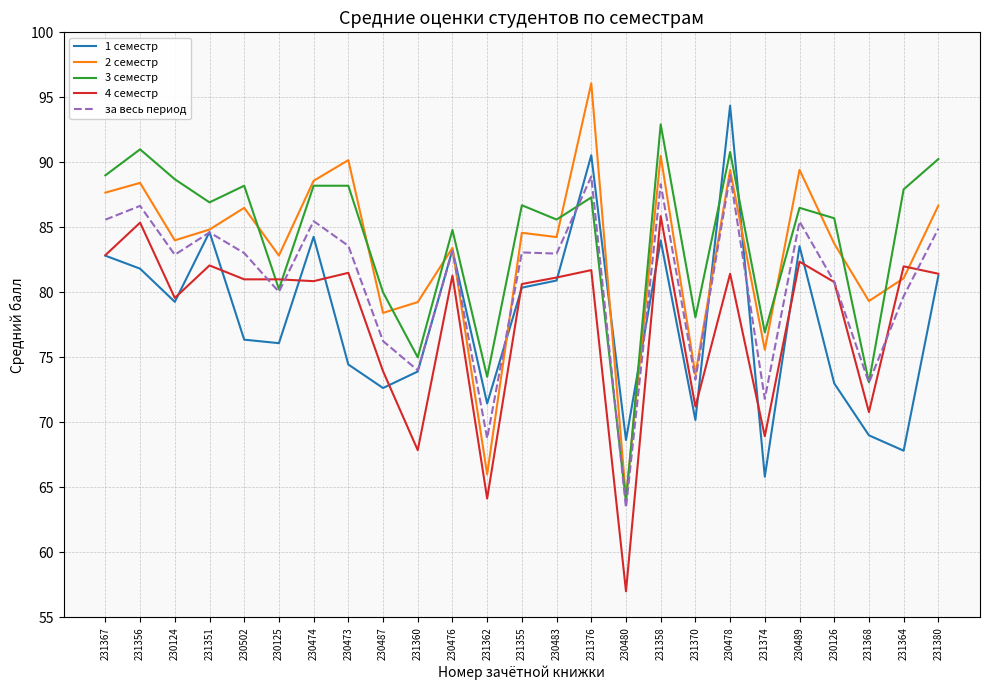

What is the difference between the maximum and minimum values in the 2 семестр series?

31.9